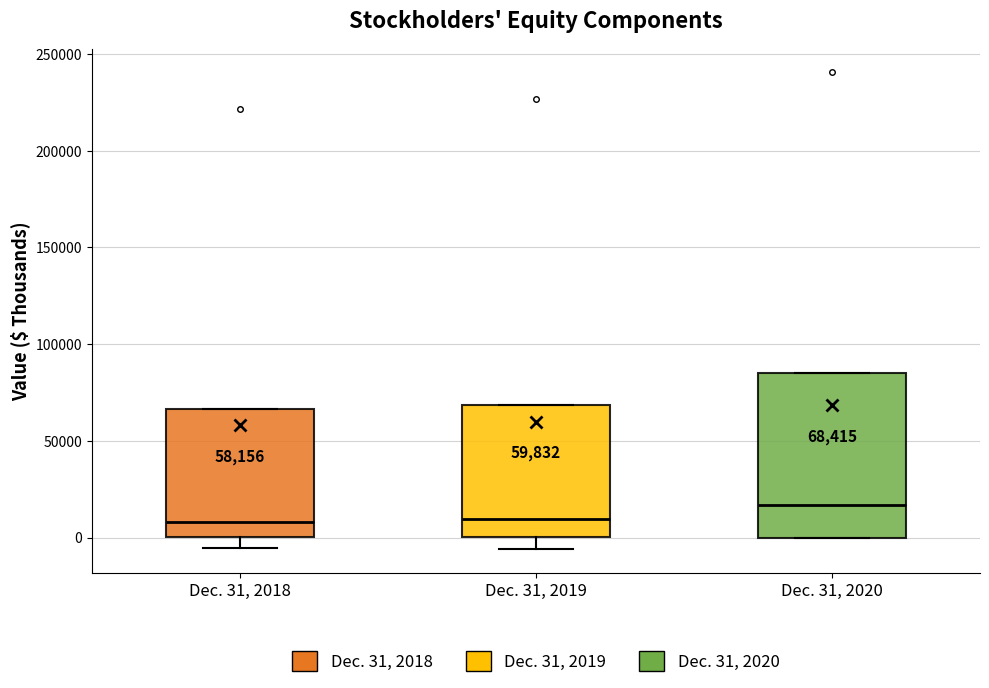

Comparing the boxes themselves (not the whiskers), which one is the tallest?

Dec. 31, 2020